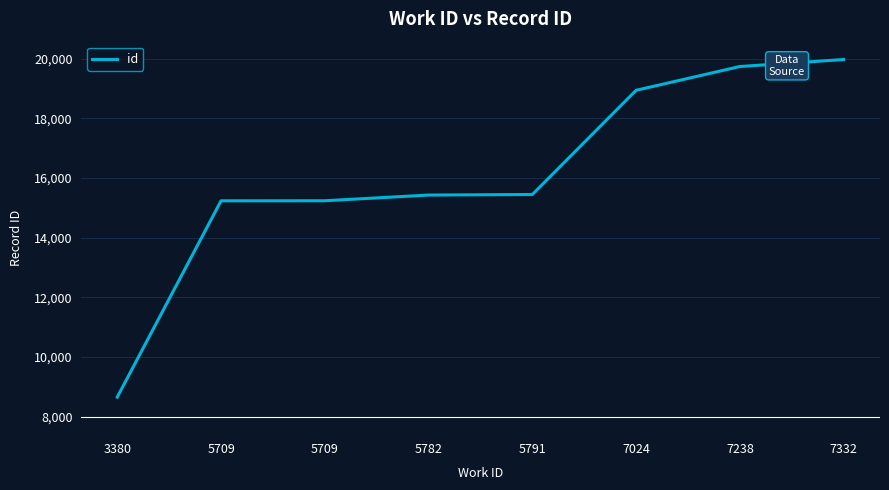

Count the number of categories in the chart.

8